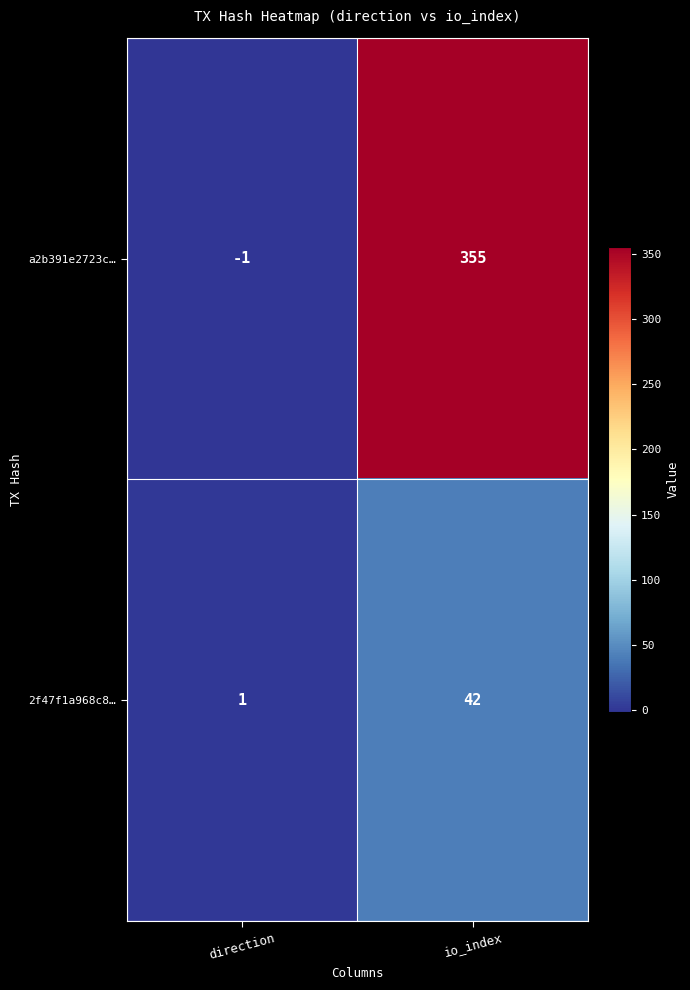

True or false: a2b391e2723c… has a value of -1 at direction.

True